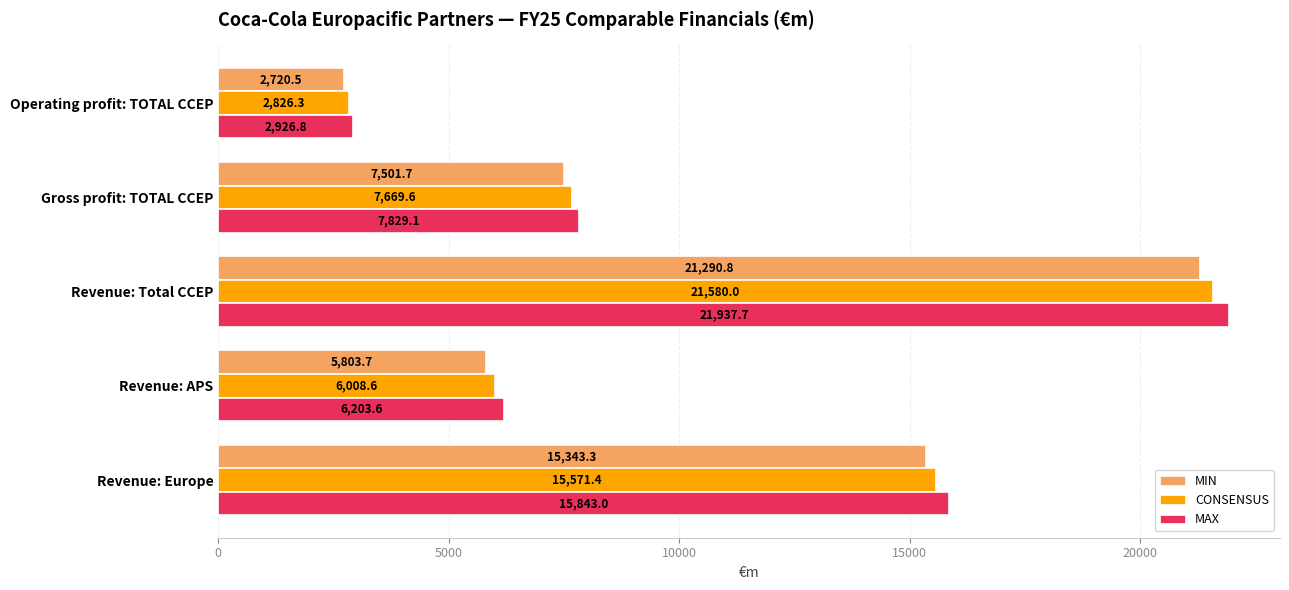

At which category is the sum across all series the highest?

Revenue: Total CCEP